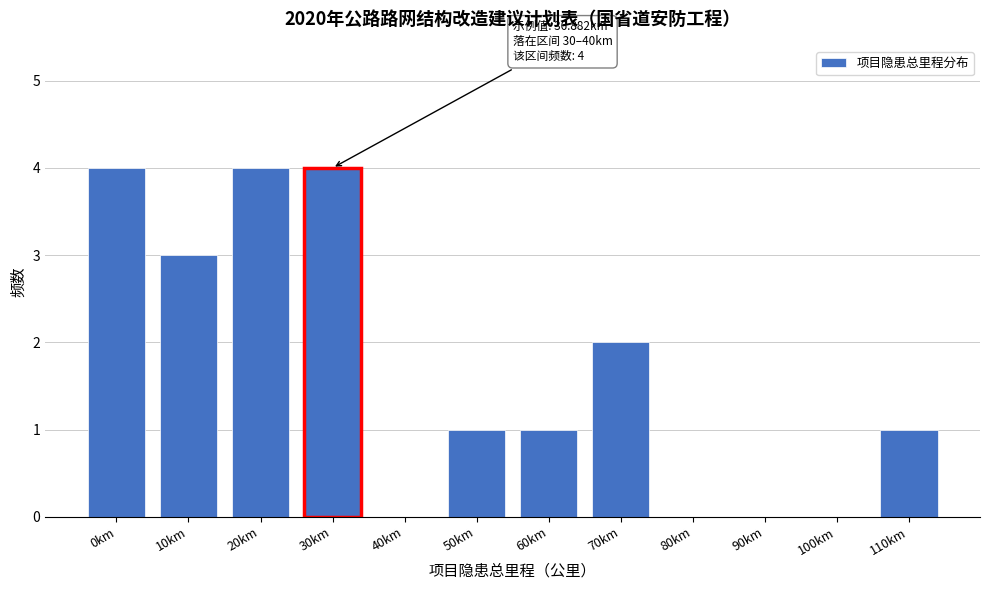

Reading left to right, transcribe all the data shown in this chart.

0km=4	10km=3	20km=4	30km=4	40km=0	50km=1	60km=1	70km=2	80km=0	90km=0	100km=0	110km=1